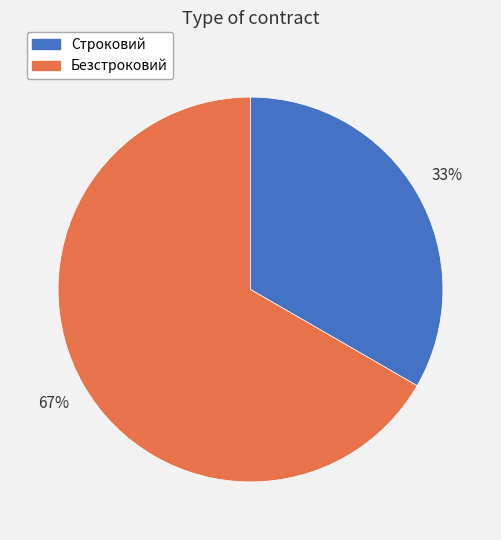

Count the number of slices in the pie.

2